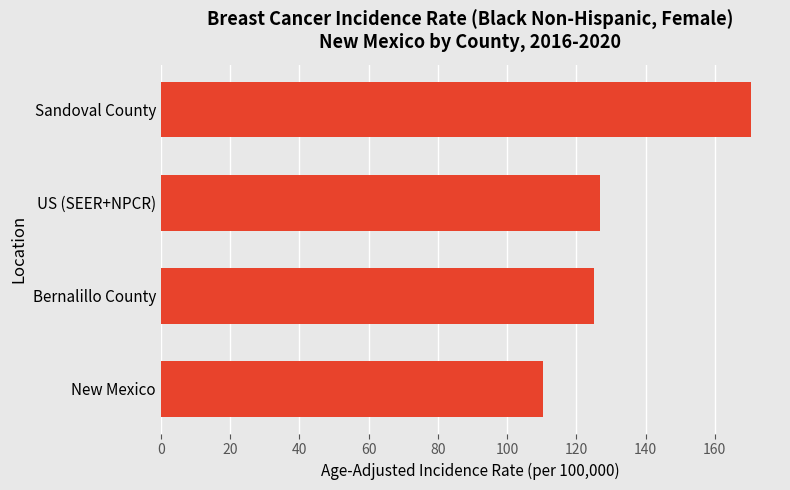

Between Sandoval County and US (SEER+NPCR), which is larger?

Sandoval County